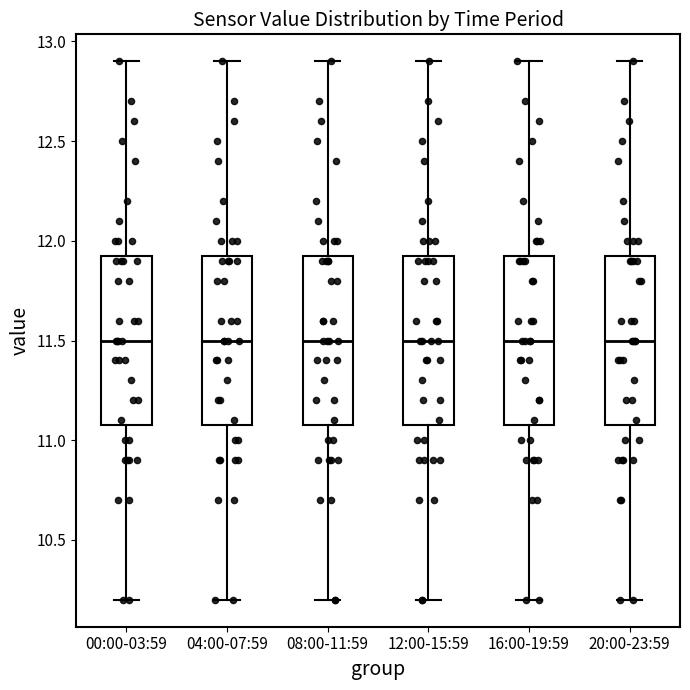

Reading left to right, transcribe this box plot: for each box, give where its median line is, the range the box spans, and where its two whiskers end, as read against the y-axis. The values are not printed on the chart, so give them approximately, as read against the axis.

00:00-03:59: median 11.50, box 11.10 to 11.95, whiskers 10.20 to 12.90
04:00-07:59: median 11.50, box 11.10 to 11.95, whiskers 10.20 to 12.90
08:00-11:59: median 11.50, box 11.10 to 11.95, whiskers 10.20 to 12.90
12:00-15:59: median 11.50, box 11.10 to 11.95, whiskers 10.20 to 12.90
16:00-19:59: median 11.50, box 11.10 to 11.95, whiskers 10.20 to 12.90
20:00-23:59: median 11.50, box 11.10 to 11.95, whiskers 10.20 to 12.90